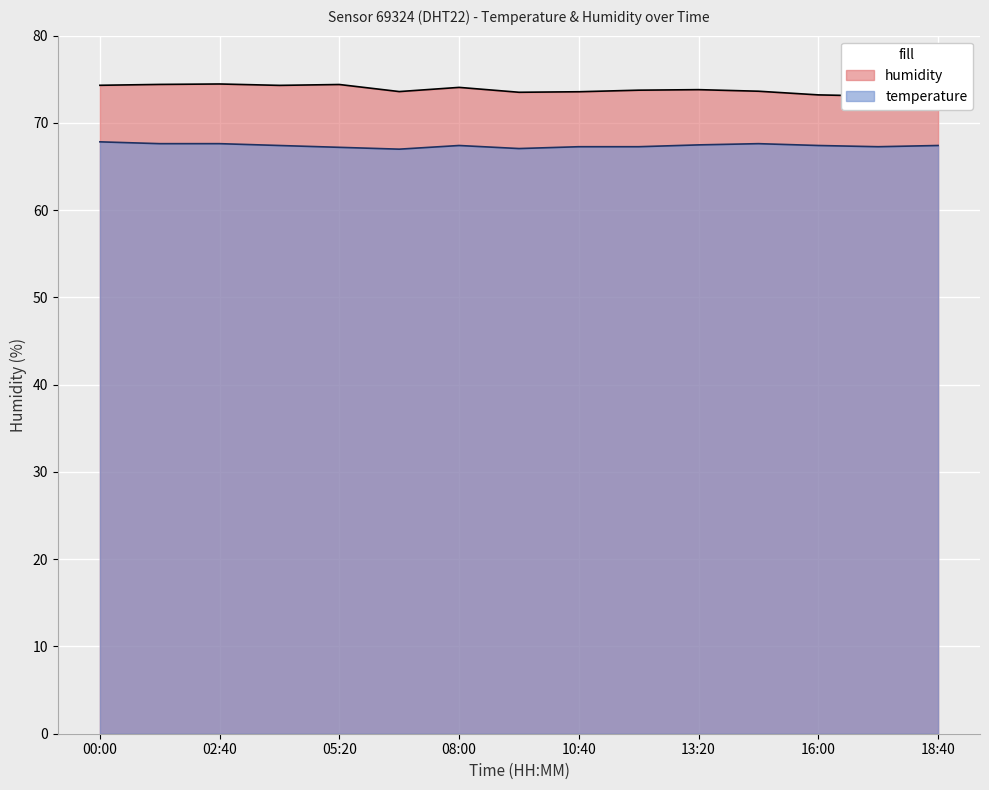

Which label corresponds to the smallest value in the chart?

06:40